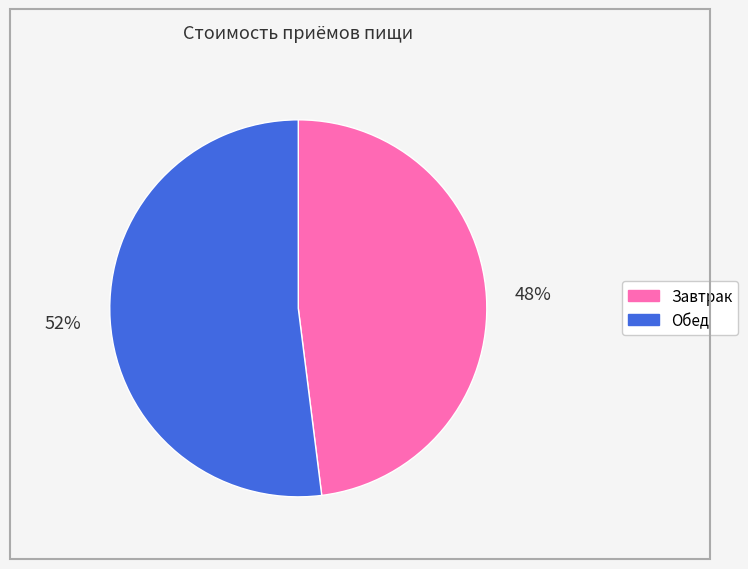

What percentage is the Завтрак slice, to the nearest percent?

48%